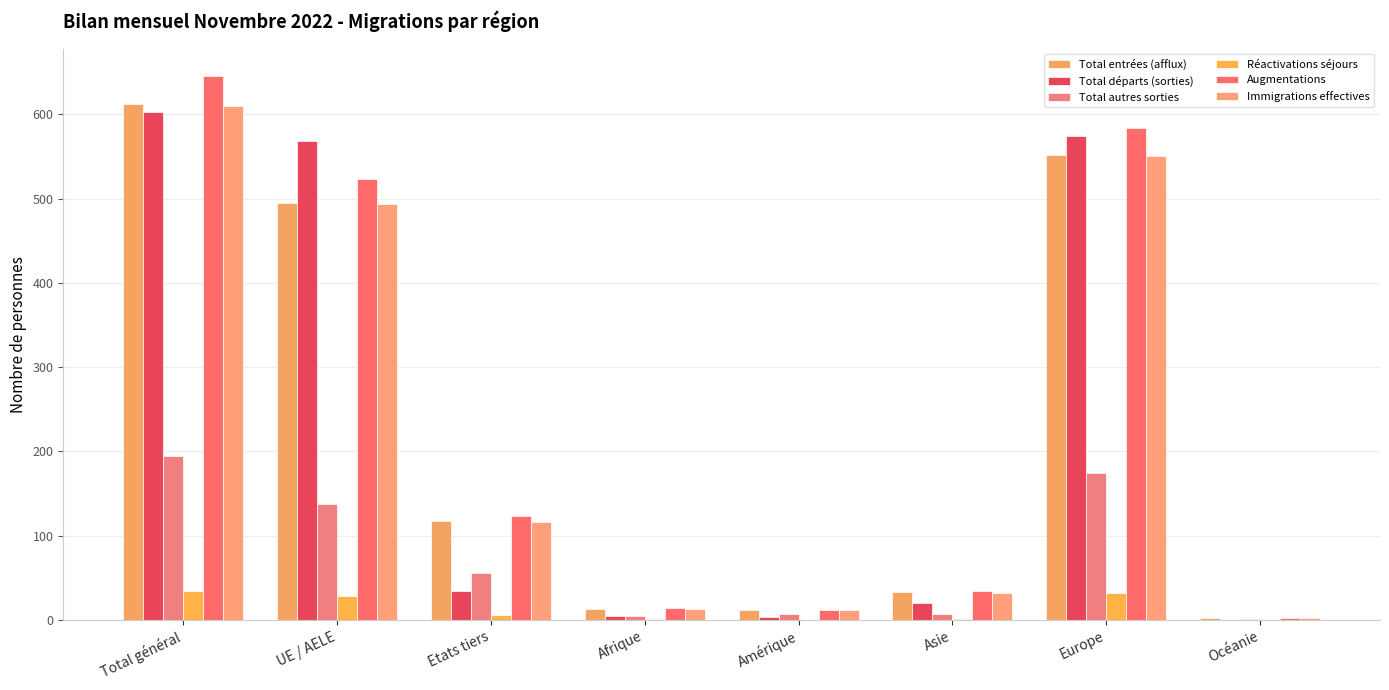

Which series has the widest spread of values?

Augmentations